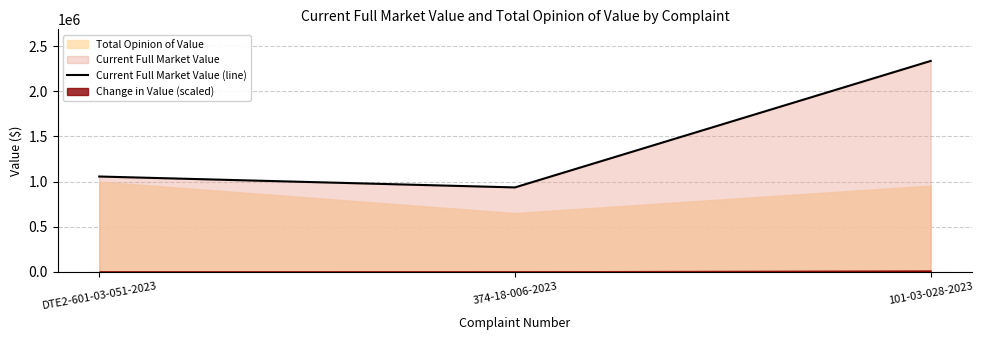

At which category does the chart reach its minimum across all series?

374-18-006-2023